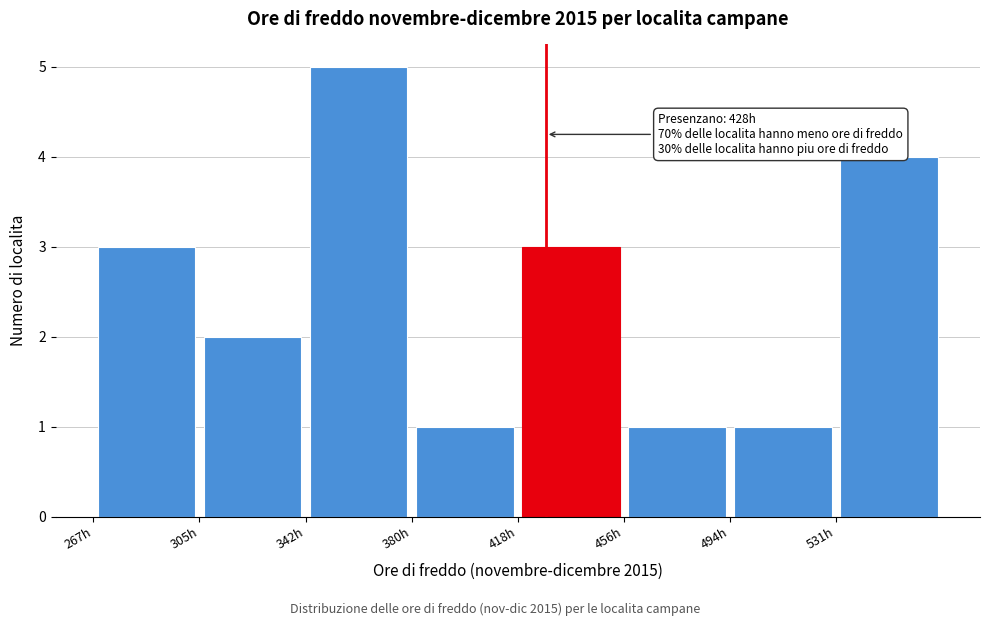

Which range on the x-axis has the tallest bar?

345 to 380